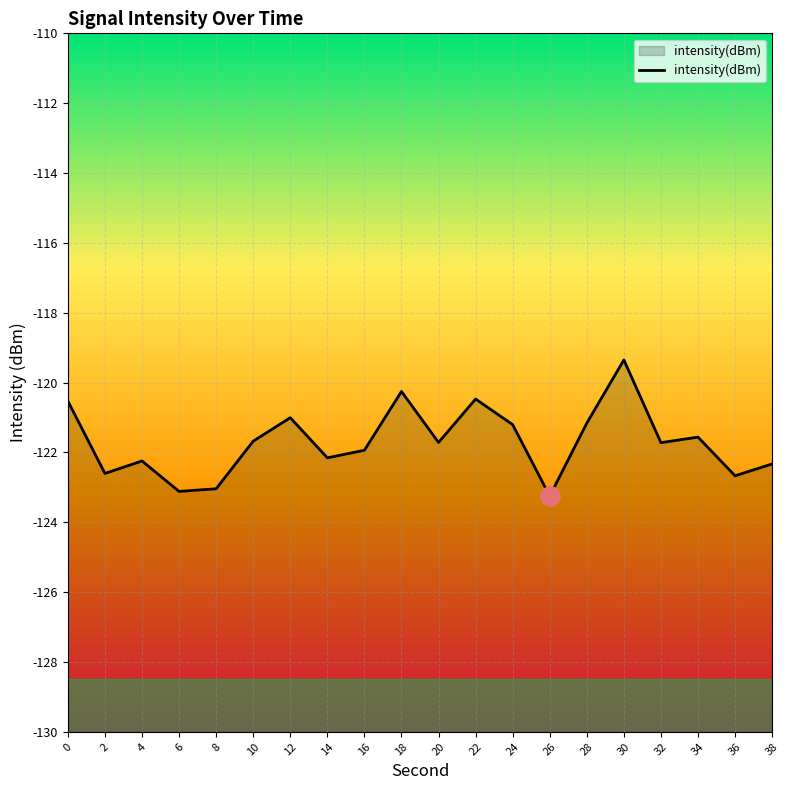

The chart shows a value of -122.2 at 14. True or false?

True